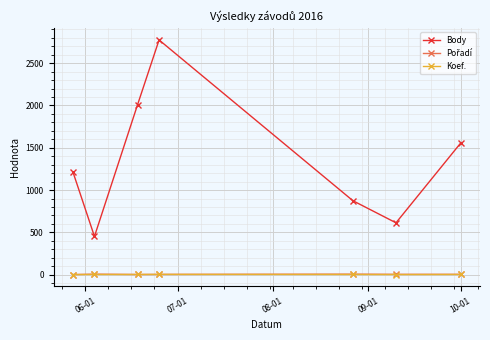

What is the maximum value for Body?

2775